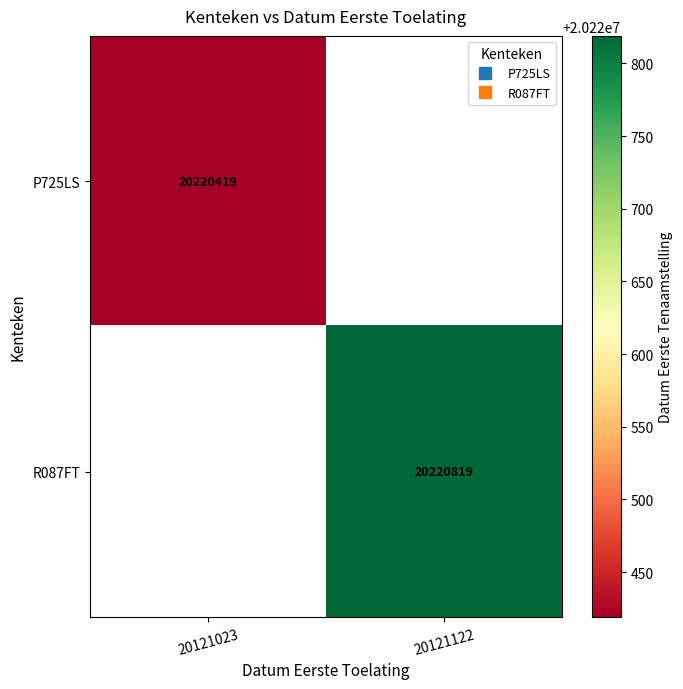

Which label corresponds to the largest value in the chart?

20121122